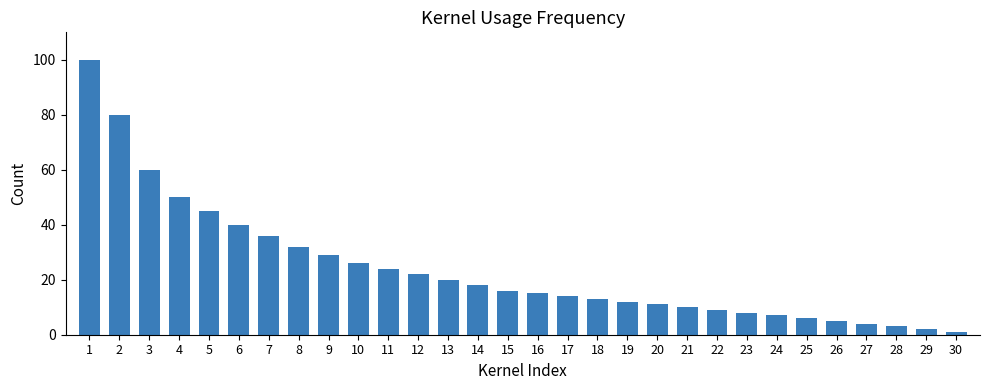

Reading right to left, what are all the values shown in this chart?

30=1	29=2	28=3	27=4	26=5	25=6	24=7	23=8	22=9	21=10	20=11	19=12	18=13	17=14	16=15	15=16	14=18	13=20	12=22	11=24	10=26	9=29	8=32	7=36	6=40	5=45	4=50	3=60	2=80	1=100